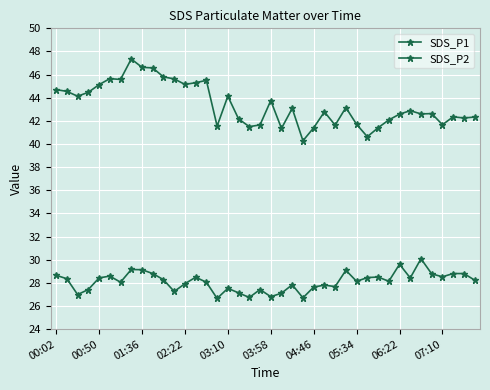

How many categories are shown in the chart?

40